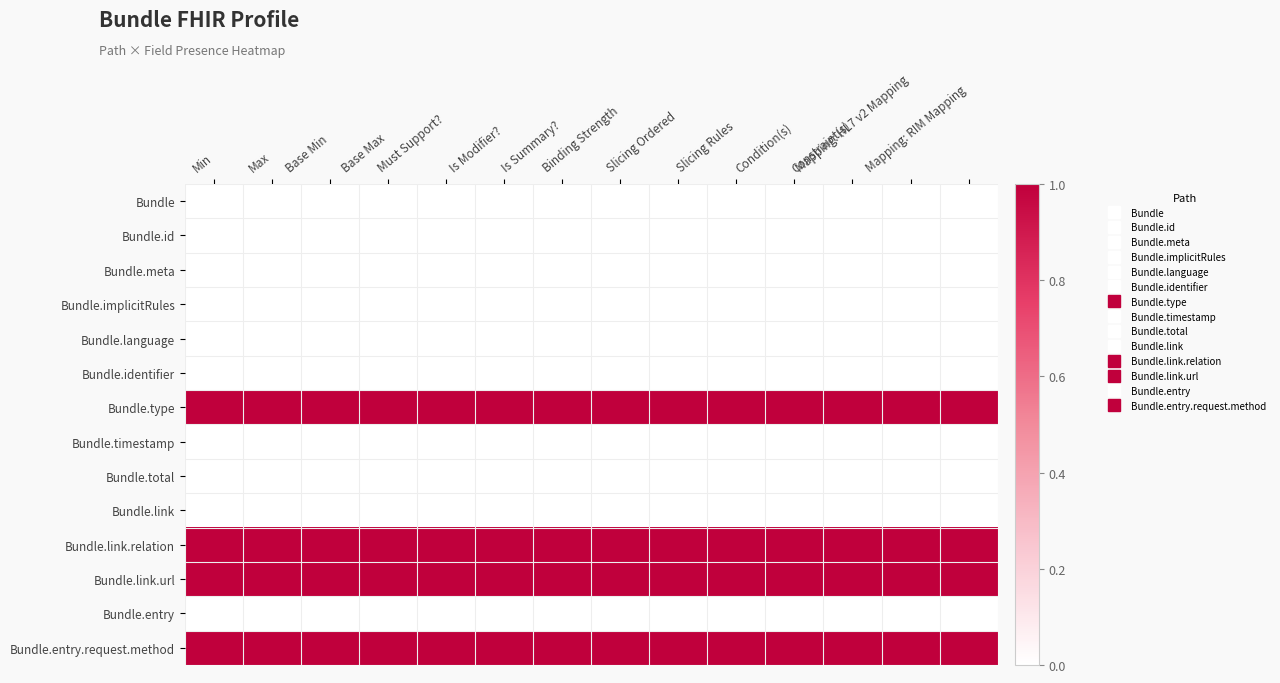

Between Binding Strength and Max, which is larger?

Binding Strength